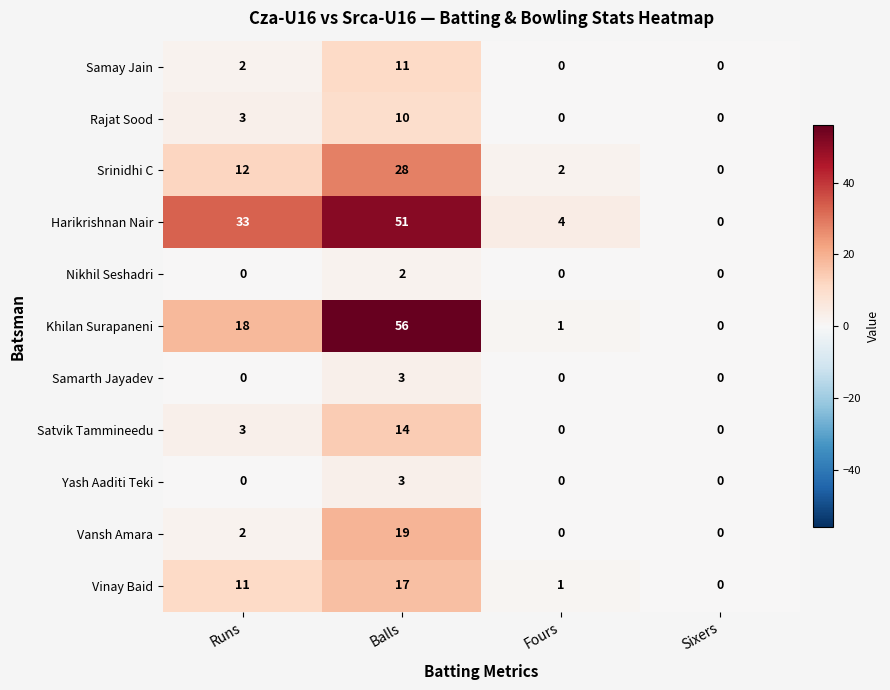

The Samarth Jayadev series shows 1 at Runs. True or false?

False